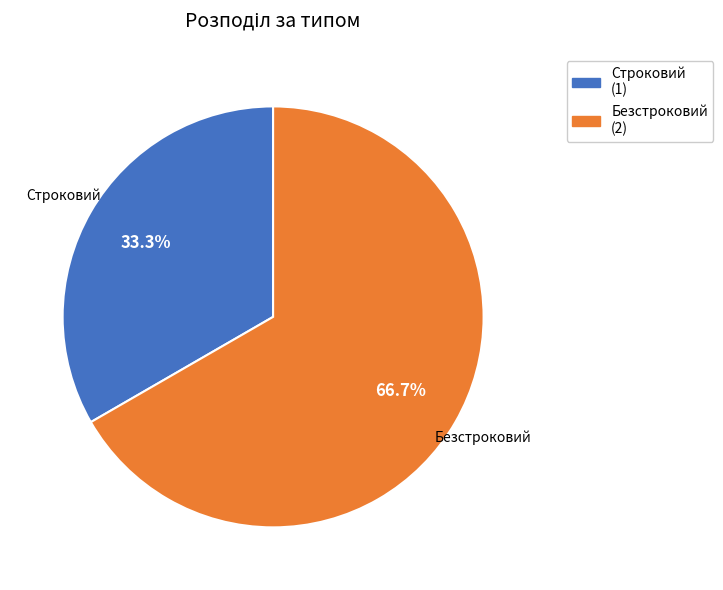

Count the number of slices in the pie.

2